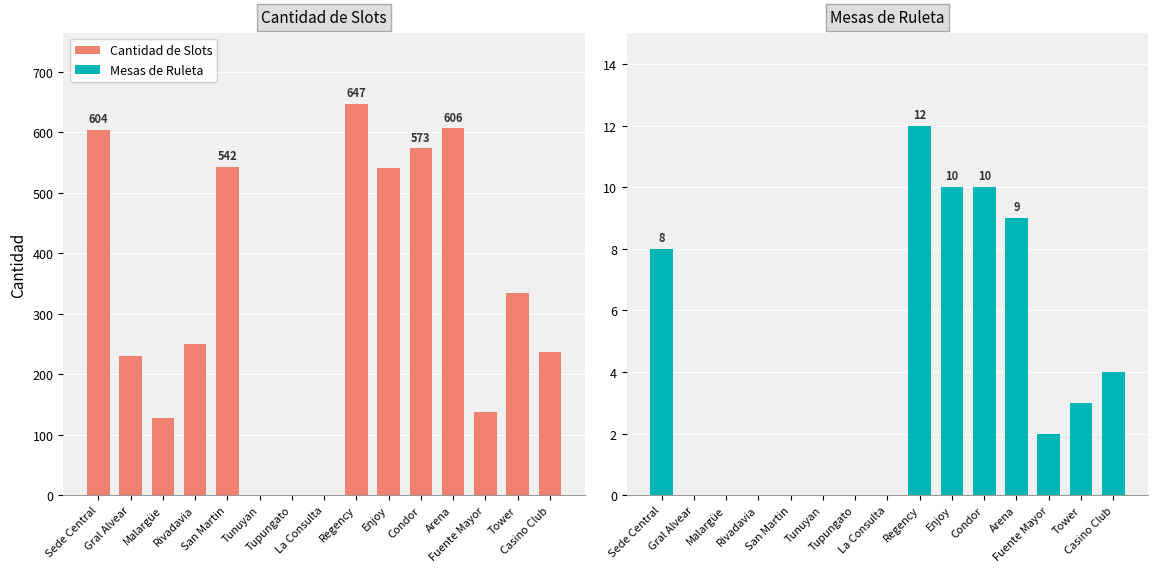

Are the bars grouped side by side (vs. stacked)?

Yes